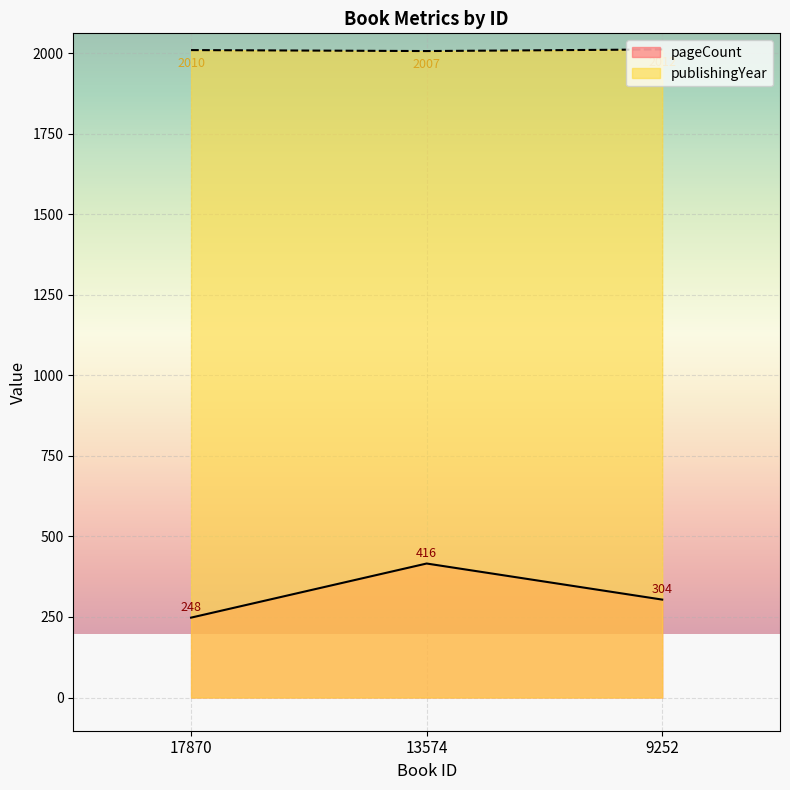

What is the average value of the pageCount series?

323